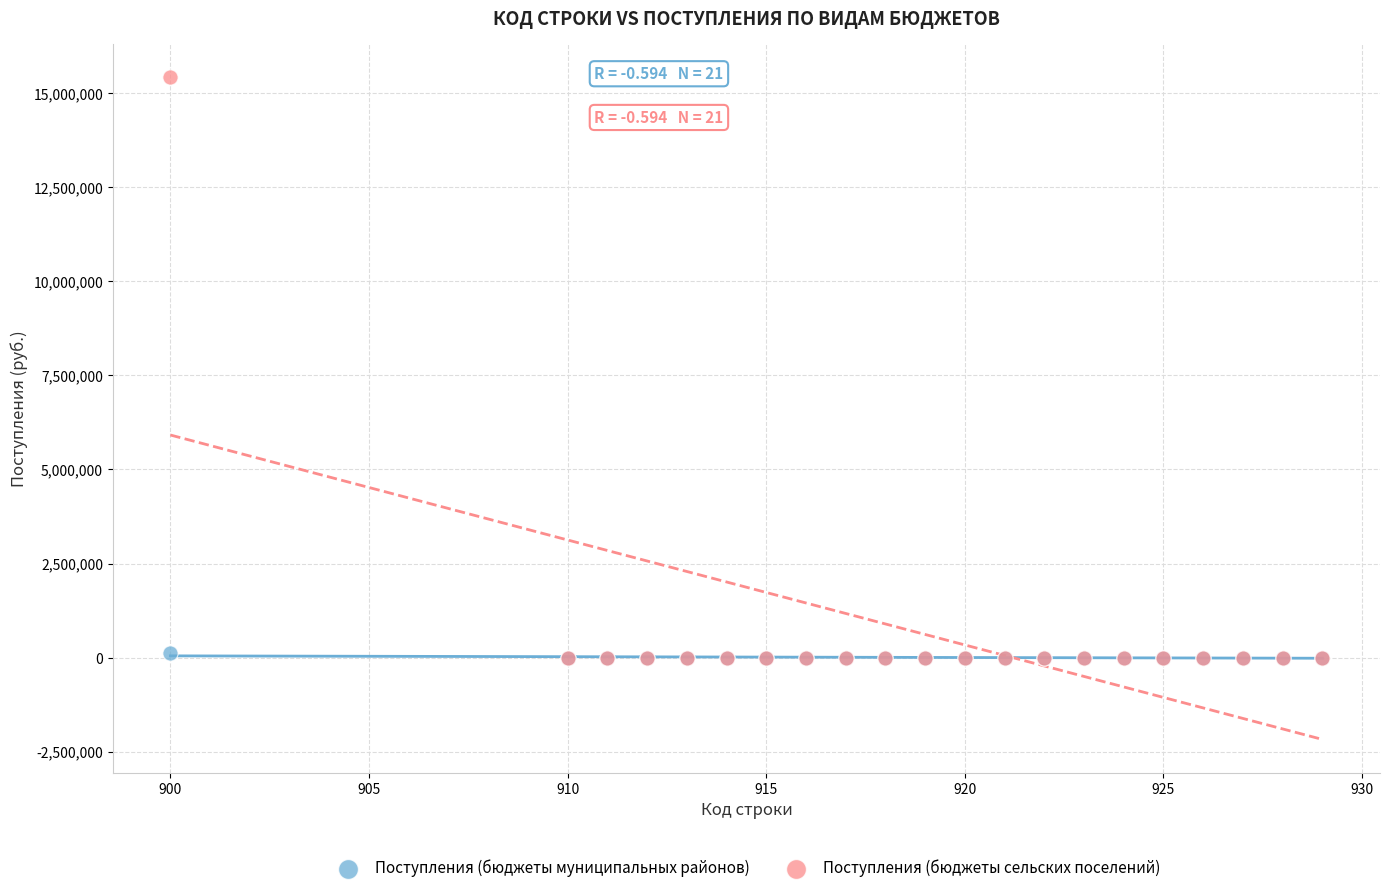

What are all the series names shown in the legend?

Поступления (бюджеты муниципальных районов), Поступления (бюджеты сельских поселений)